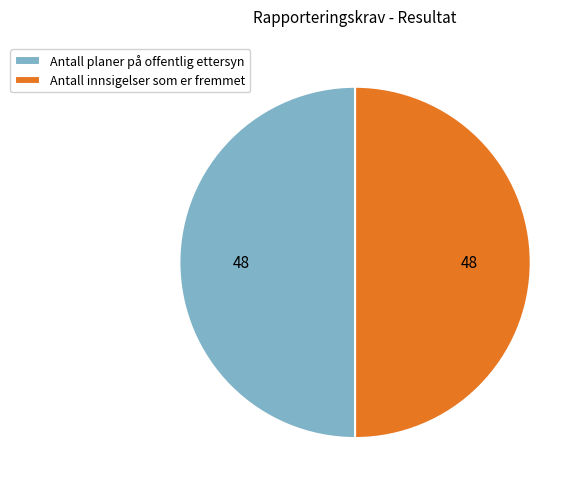

Approximately how many times larger is the value at Antall innsigelser som er fremmet compared to Antall planer på offentlig ettersyn?

1.0